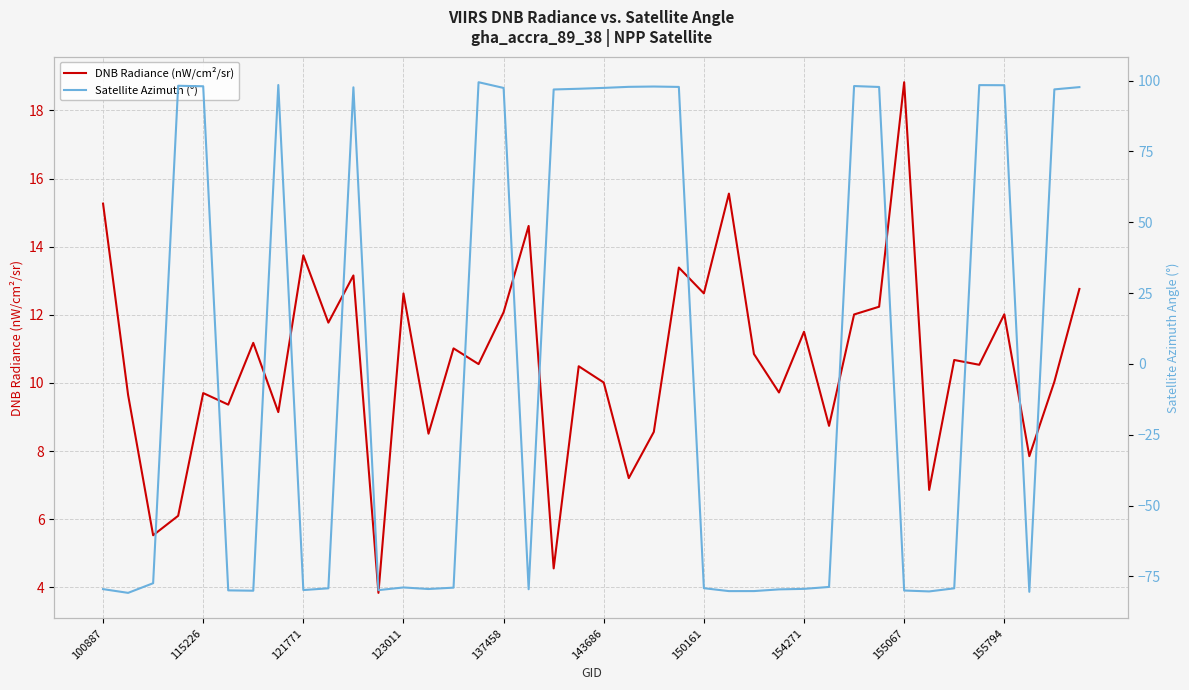

At which label does DNB Radiance (nW/cm²/sr) first exceed 10?

100887